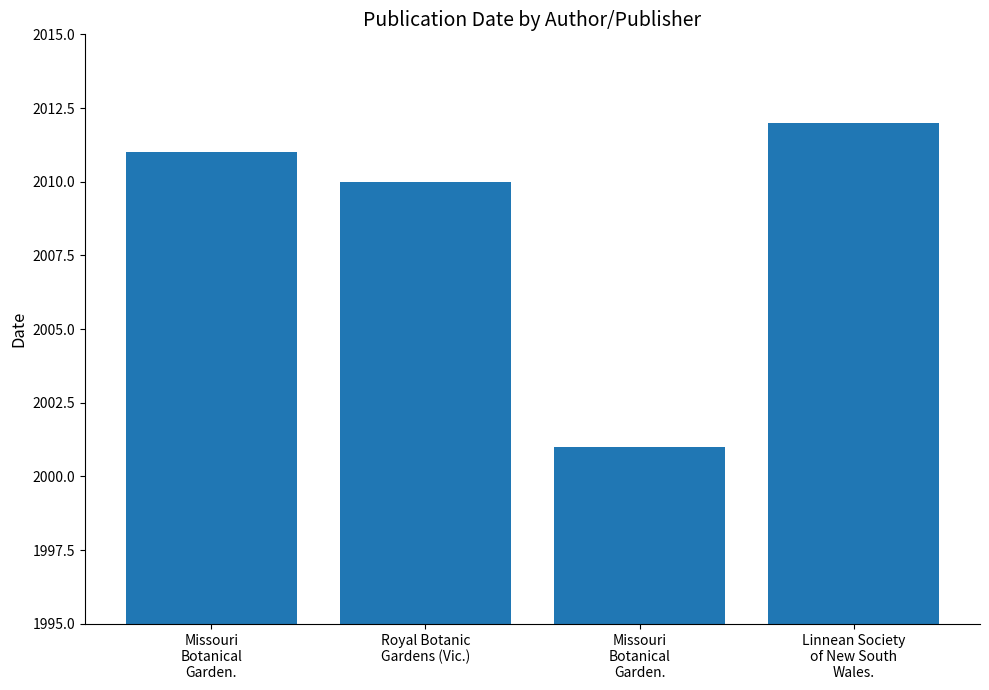

Which has a higher value, Missouri
Botanical
Garden. or Linnean Society
of New South
Wales.?

Linnean Society
of New South
Wales.